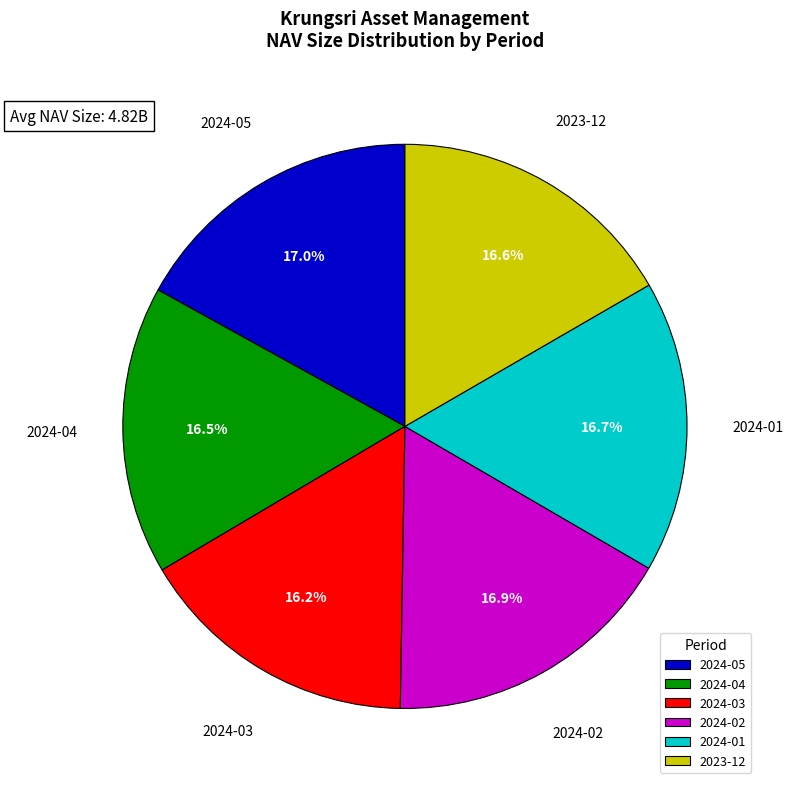

Count the number of slices in the pie.

6